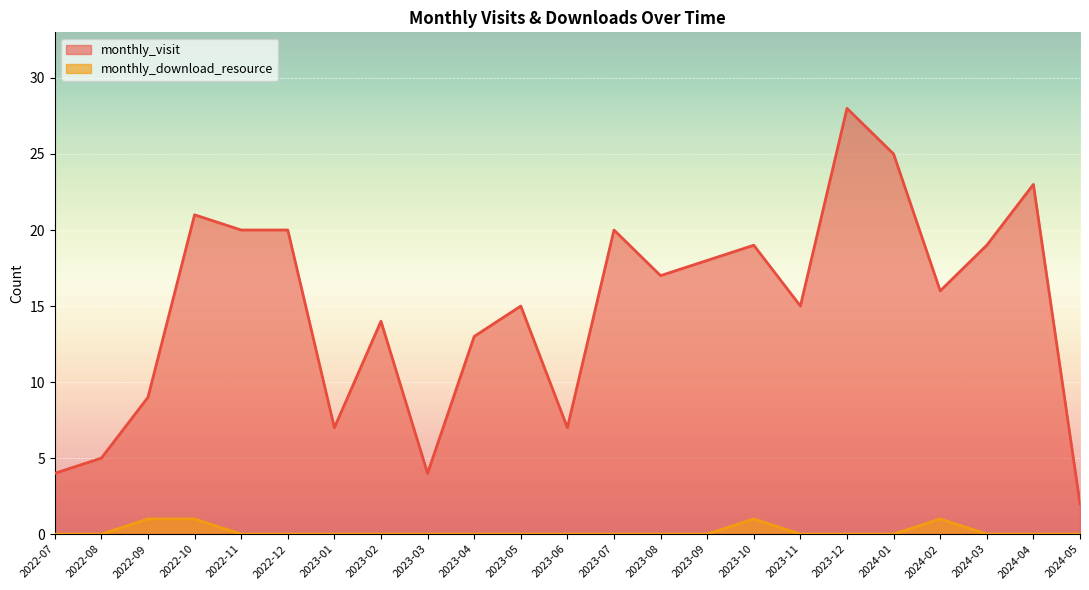

True or false: monthly_visit and monthly_download_resource intersect in this chart.

False